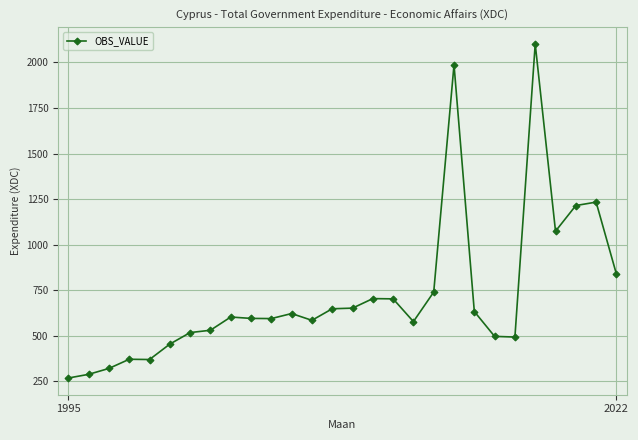

What is the minimum value shown in the chart?

268.6